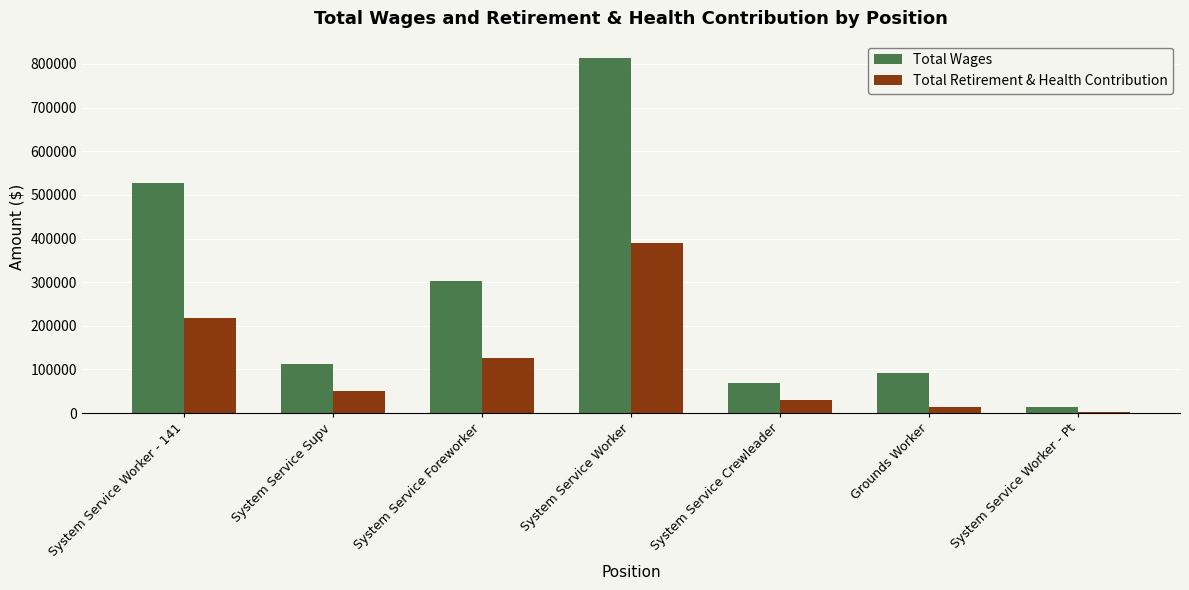

What is the minimum value for Total Wages?

14918